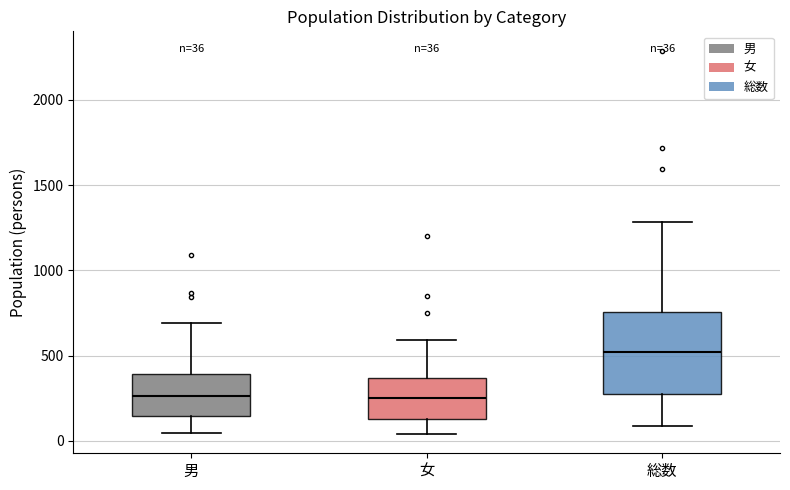

Comparing the boxes themselves (not the whiskers), which one is the tallest?

総数